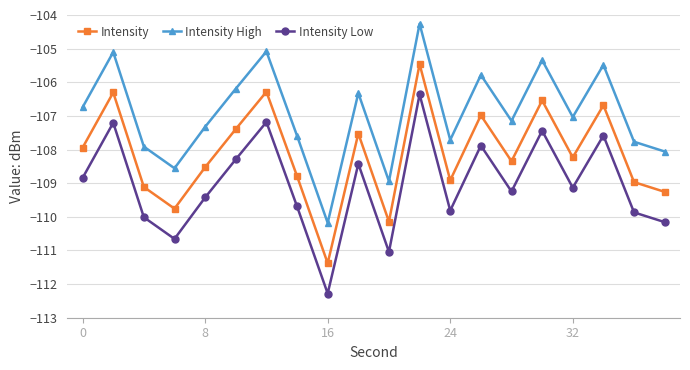

Which series has the largest total across all categories?

Intensity High